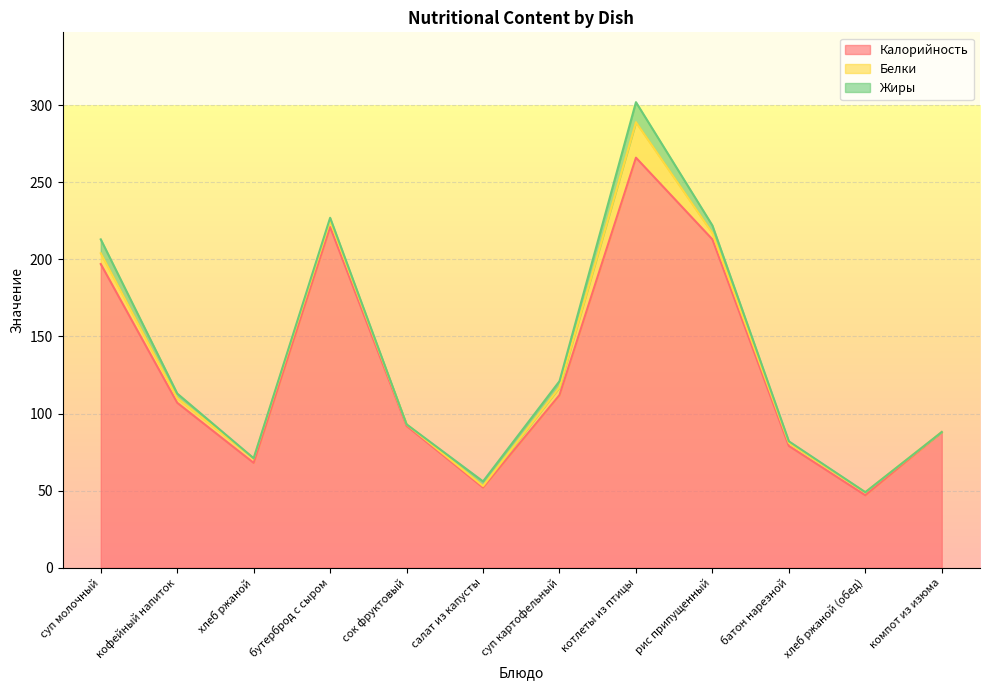

Is the value of Жиры at бутерброд с сыром greater than the value of Белки at хлеб ржаной?

No